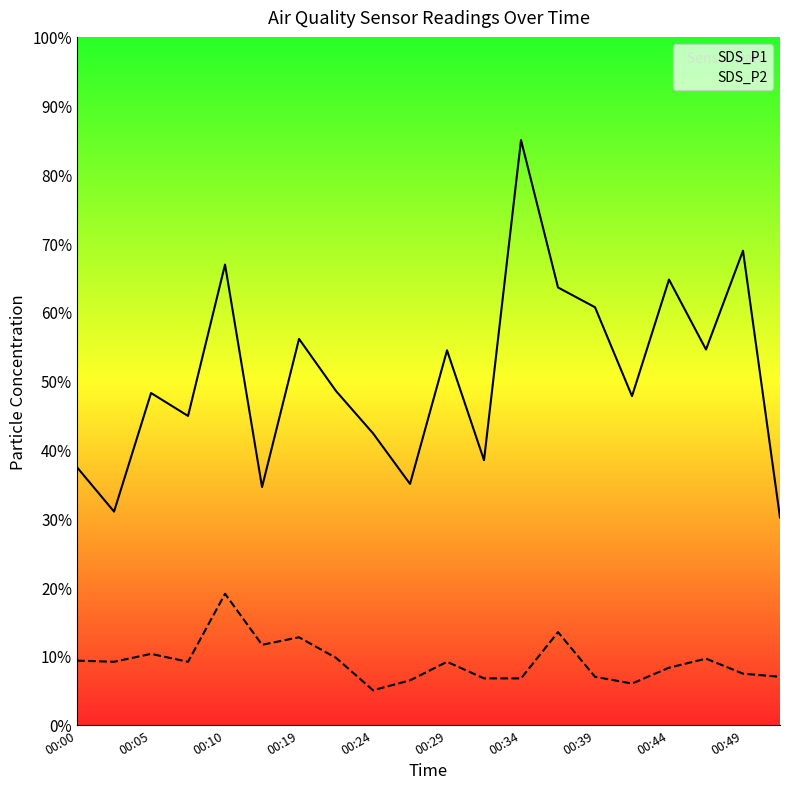

What are all the series names shown in the legend?

SDS_P1, SDS_P2